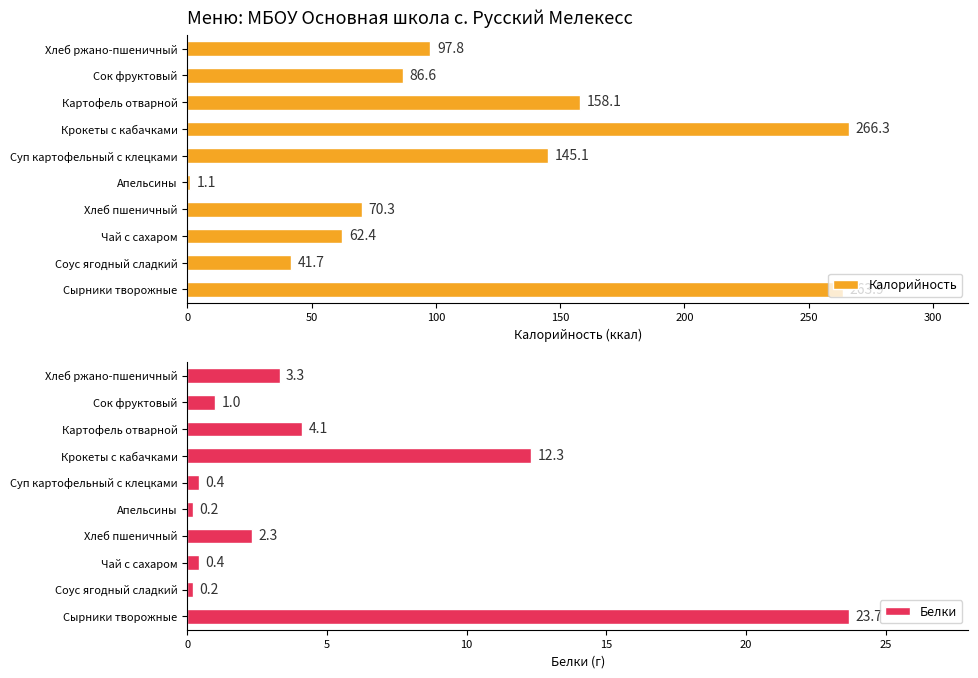

At which label is Калорийность closest to 133?

Суп картофельный с клецками